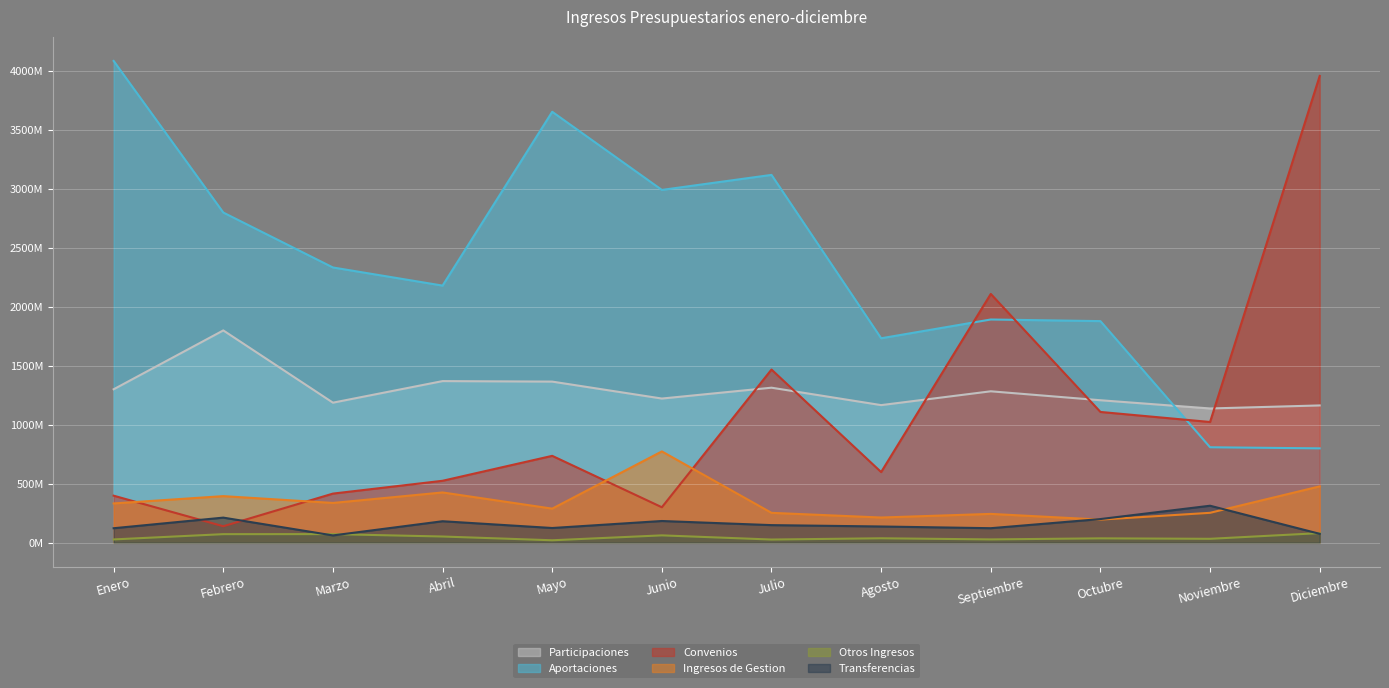

True or false: Transferencias has a value of 213729823 at Febrero.

True